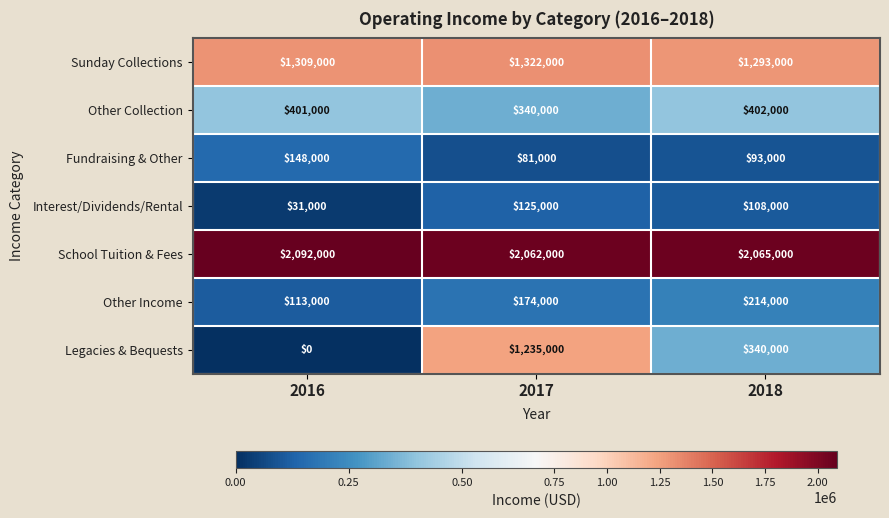

What is the spread (max minus min) of values at 2016?

2092000